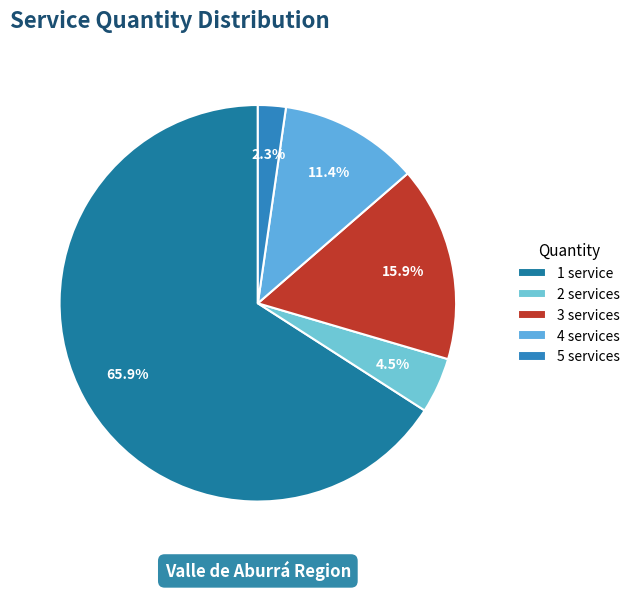

How many slices are in this pie chart?

5